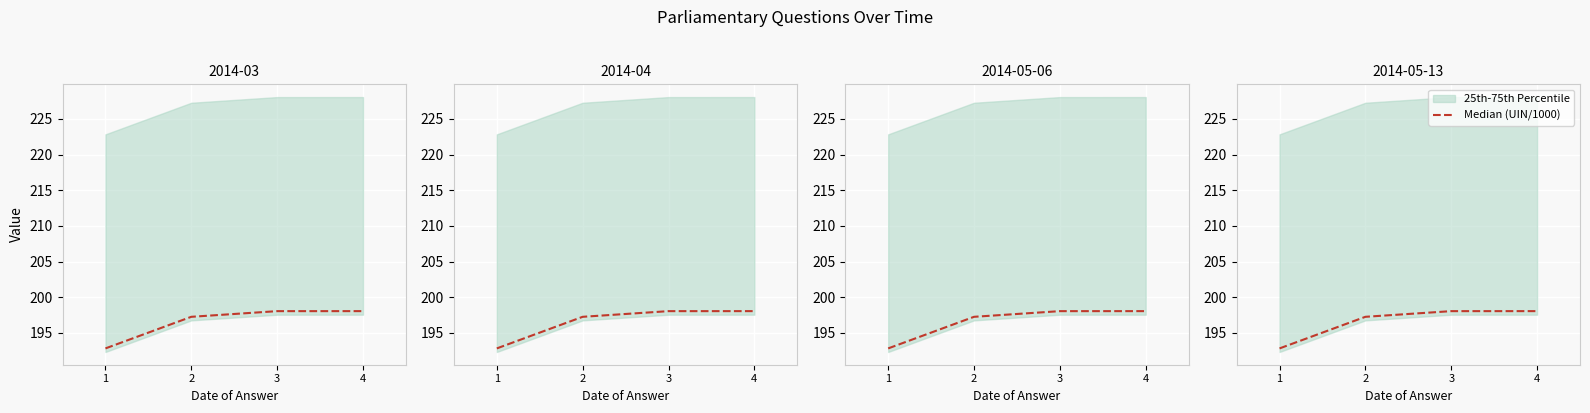

Rank the categories by value from highest to lowest.

4, 3, 2, 1